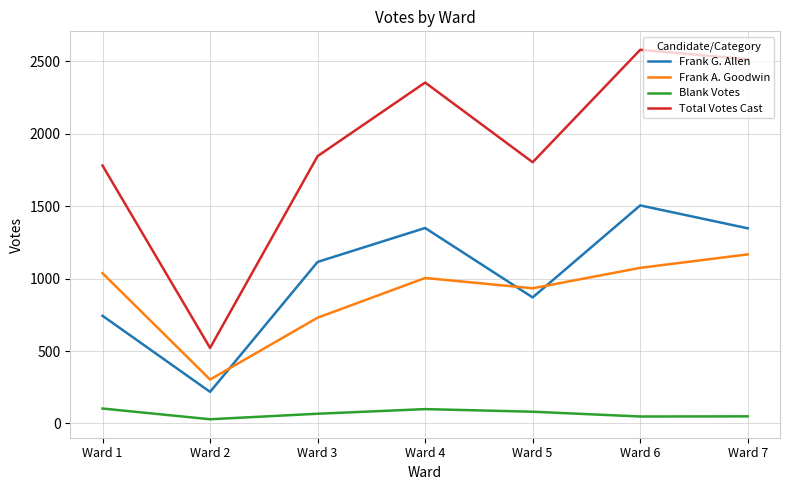

True or false: Blank Votes and Frank A. Goodwin cross at least once.

False